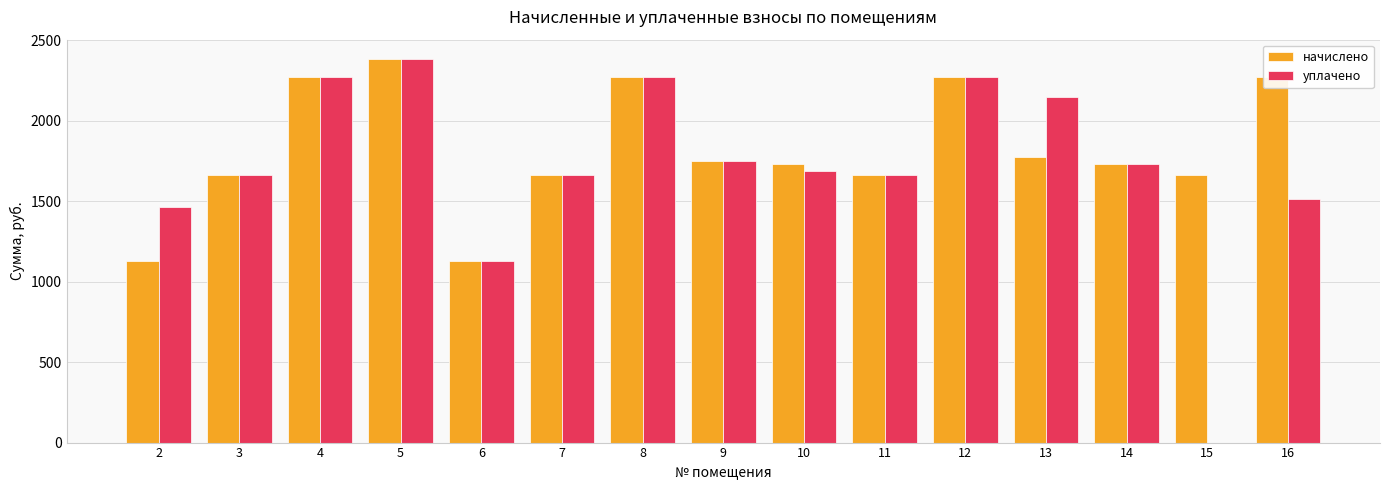

Is it true that начислено equals 3739.9 at 8?

False